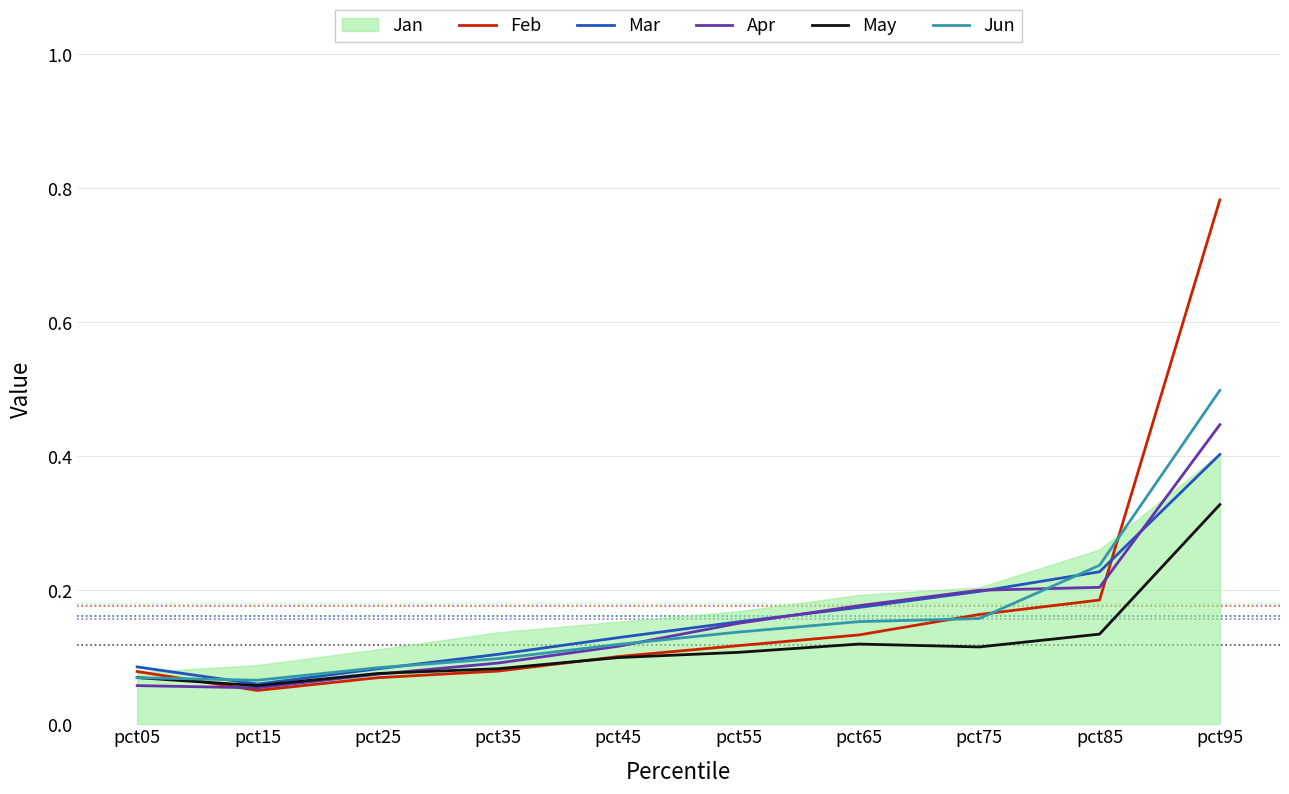

True or false: Mar has a value of 0.2 at pct55.

True